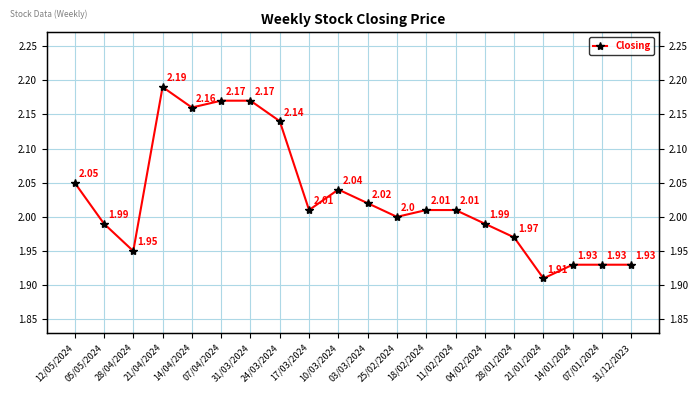

At which category does the chart reach its minimum across all series?

21/01/2024